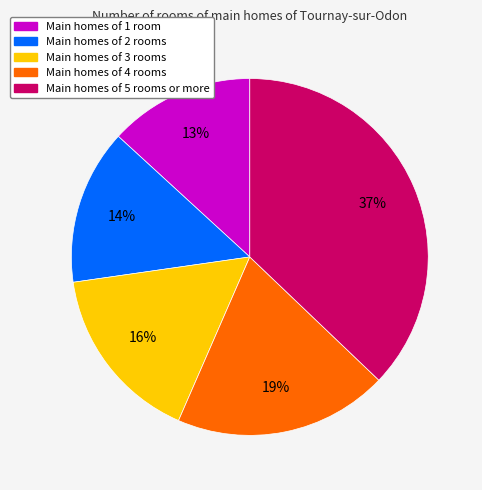

Is it true that Main homes of 2 rooms is 25% of the pie?

False